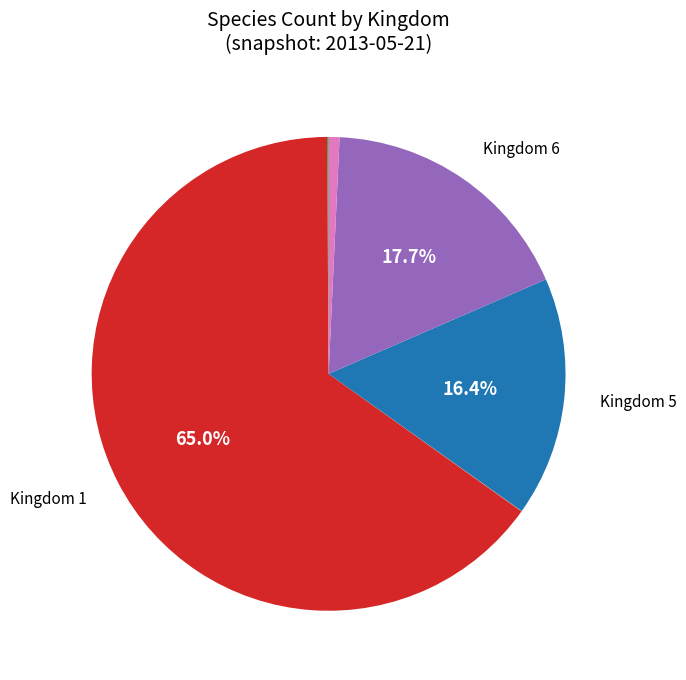

To the nearest percent, what is the difference between the largest and smallest slice percentages?

65%